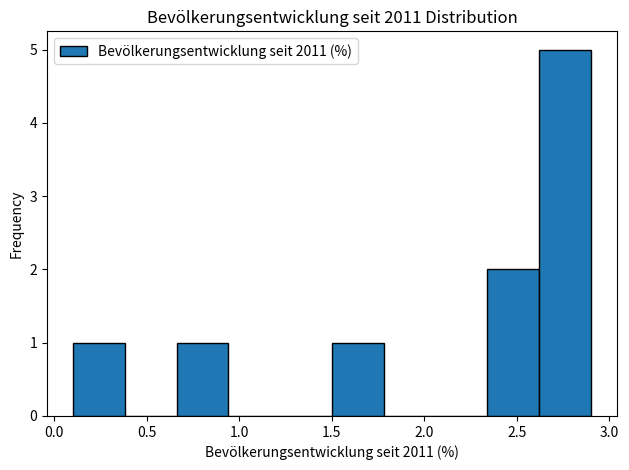

Reading left to right, transcribe this chart: for each bar, give the range it covers on the x-axis and its height. Neither the bar edges nor the heights are printed on the chart, so give them approximately, as read against the axes.

0.10 to 0.38: 1
0.38 to 0.66: 0
0.66 to 0.94: 1
0.94 to 1.22: 0
1.22 to 1.50: 0
1.50 to 1.78: 1
1.78 to 2.06: 0
2.06 to 2.34: 0
2.34 to 2.62: 2
2.62 to 2.90: 5